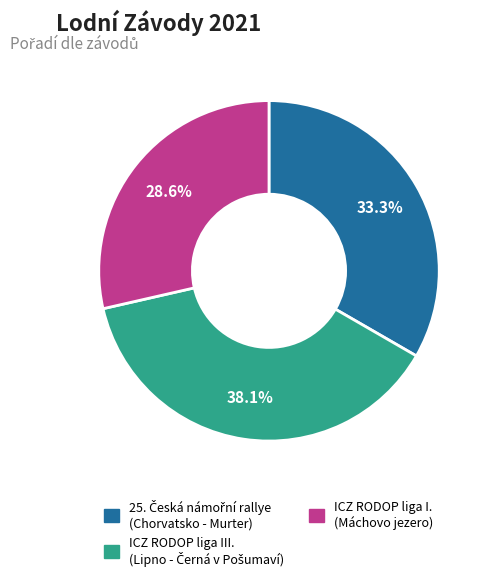

How much of the chart is everything except ICZ RODOP liga I. (Máchovo jezero)?

71.4%